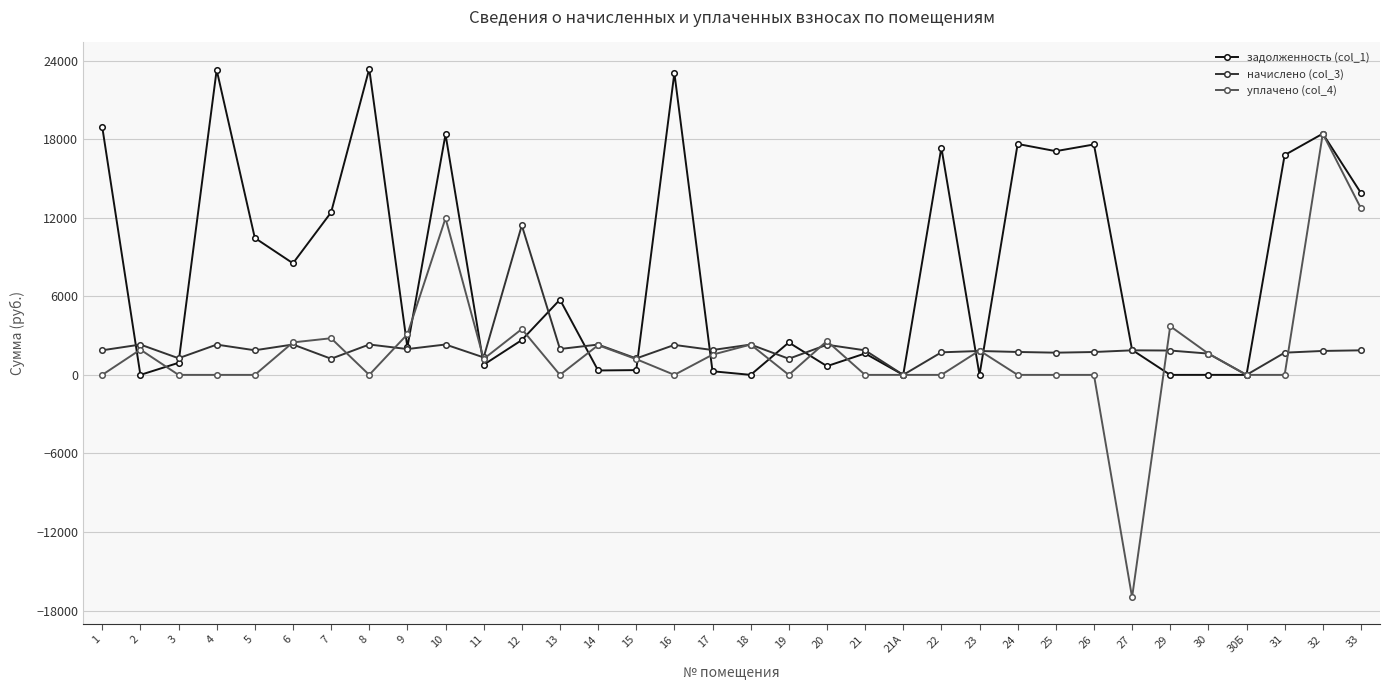

What is the difference between the maximum and minimum values in the начислено (col_3) series?

11421.2